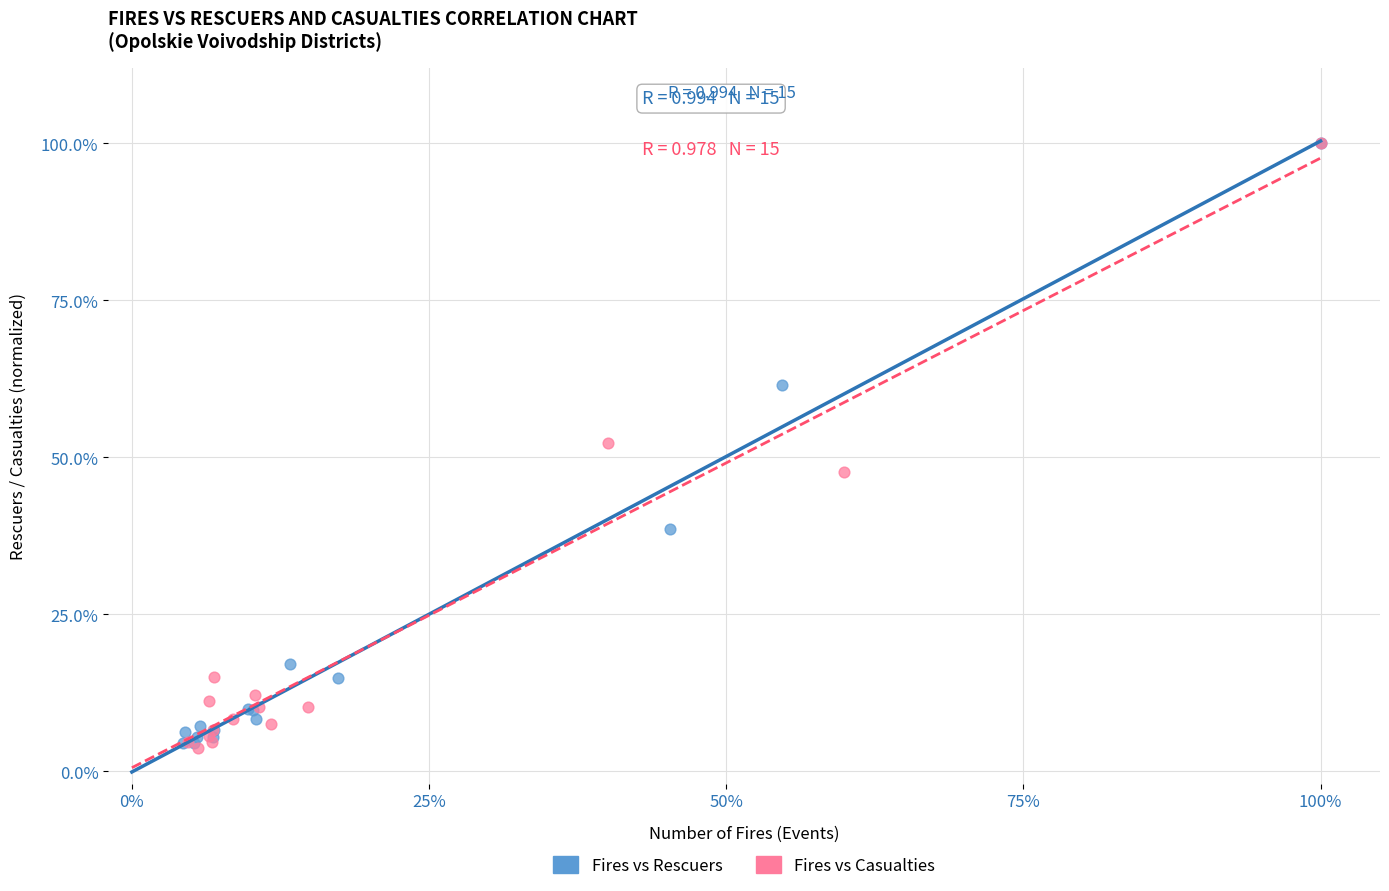

What are all the series names shown in the legend?

Fires vs Rescuers, Fires vs Casualties